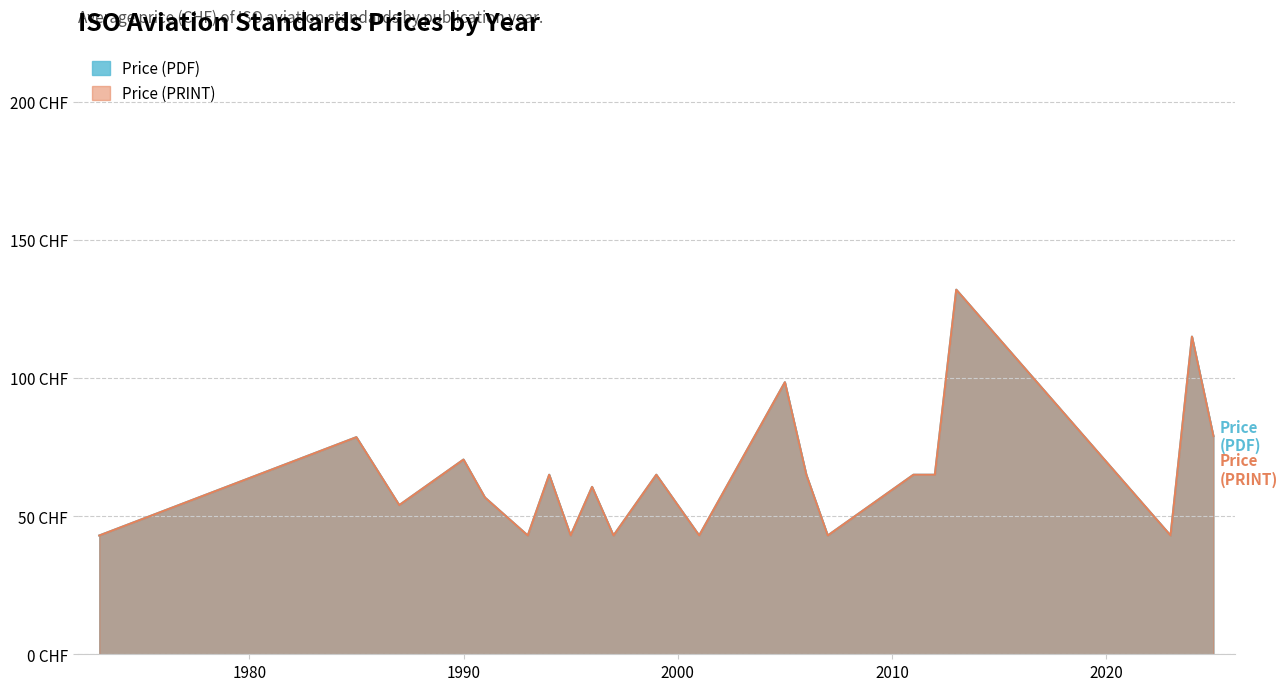

At 2023, list the series in order from smallest to largest.

Price (PDF), Price (PRINT)